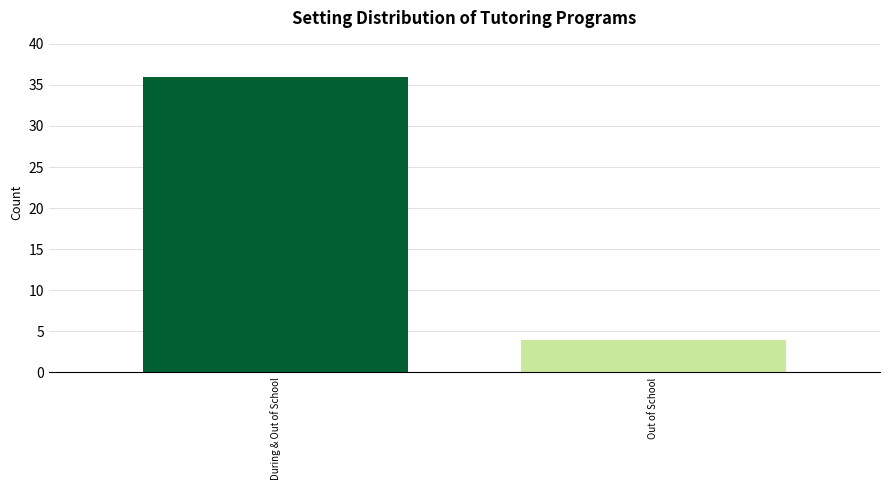

Does the chart contain stacked bars?

No